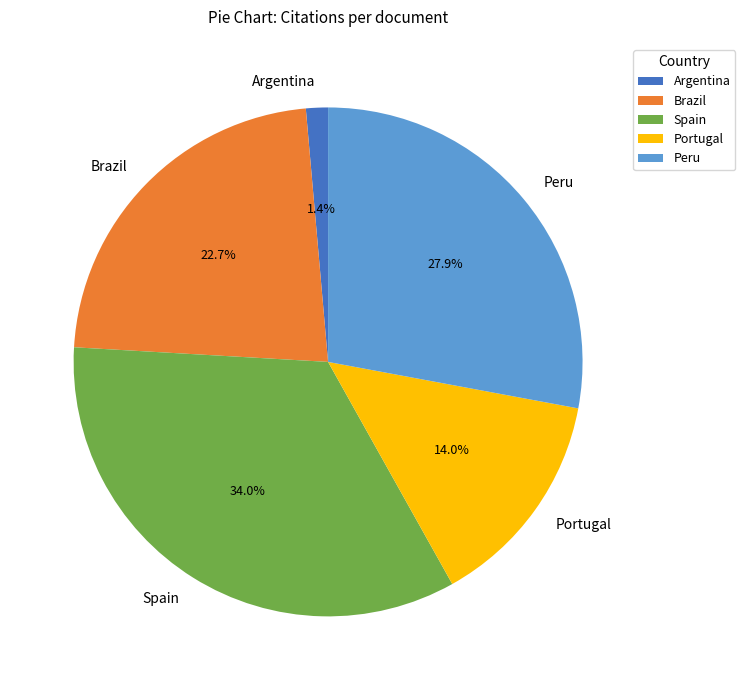

To the nearest percent, what is the difference between the Portugal and Peru slice percentages?

14%